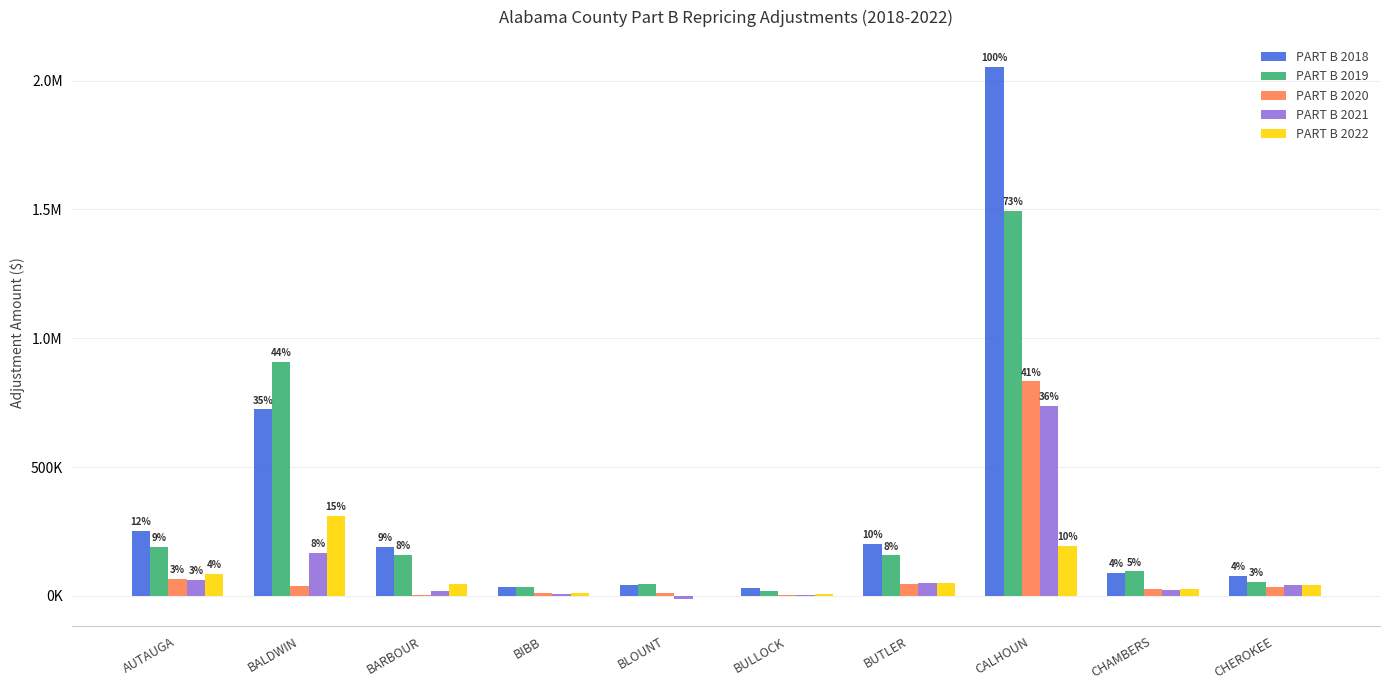

Reading left to right, transcribe all the data shown in this chart.

PART B 2018: 253625.6	723458.7	190821.3	33199.9	41144.3	28968.1	201562.5	2054279.8	89880.9	79067.1
PART B 2019: 190790.9	908056.3	160412.8	36139.2	46298.4	20004.5	157109.7	1493687.8	94928.6	53179.9
PART B 2020: 64350.1	37414.6	4111.2	9940.5	11300.3	4612.5	44275.9	832471.4	27314.1	35756.4
PART B 2021: 62605.8	166706.0	20404.7	5790.2	-13929.3	5042.8	48378.4	735556.1	22016.9	42903.7
PART B 2022: 86325.5	309455.1	46612.3	12993.0	-1425.7	8370.4	49356.9	195427.4	28124.3	40744.1